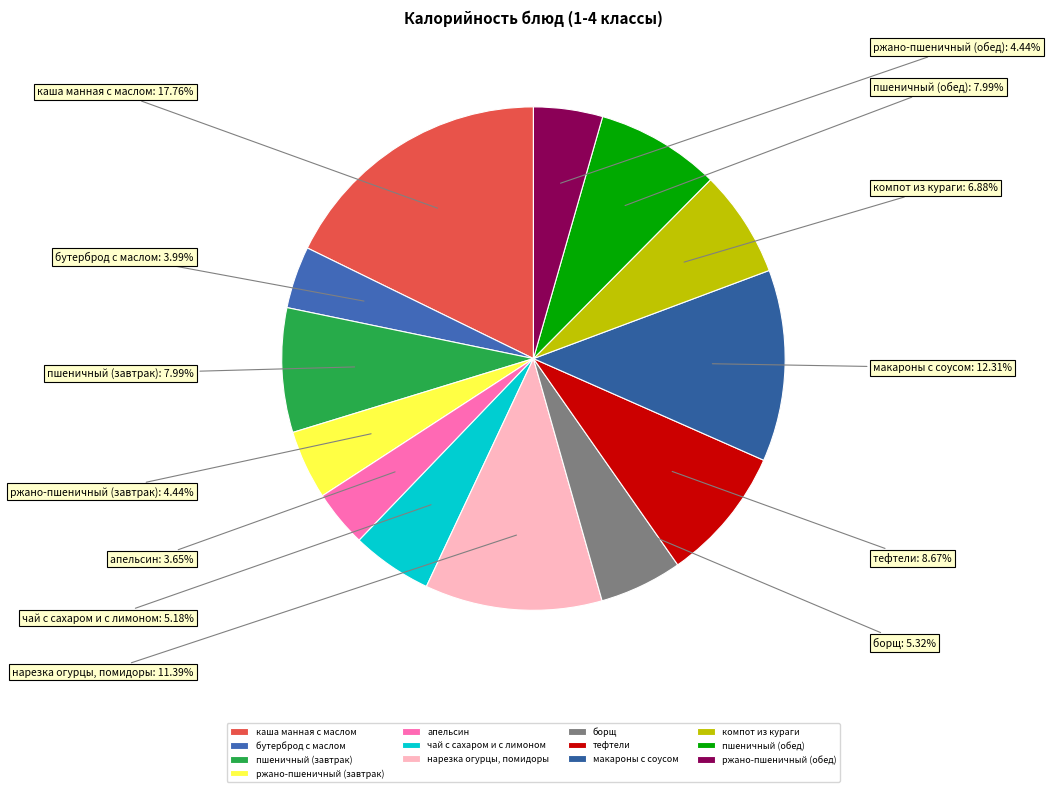

Is there a majority slice in this chart?

No